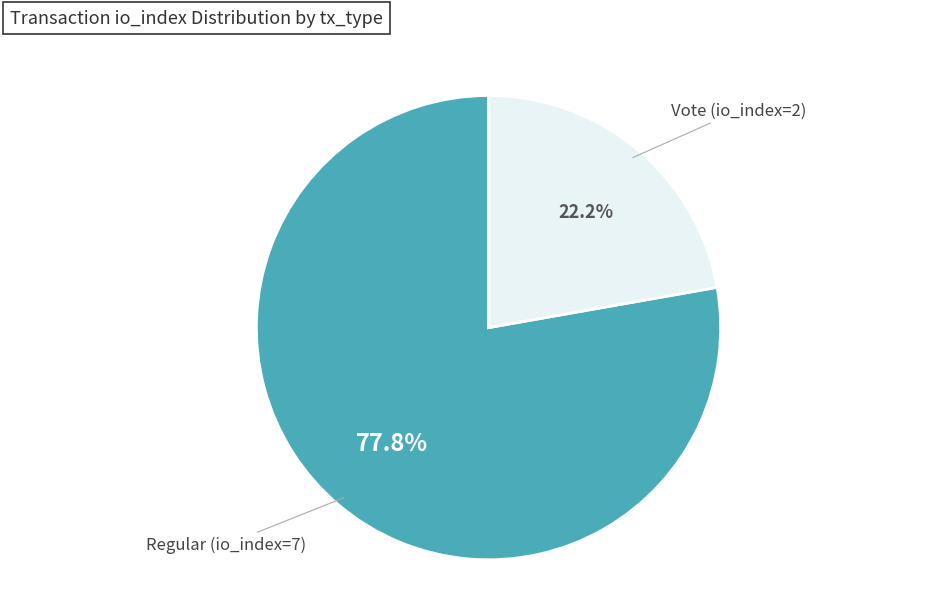

Does any single category account for the majority?

Yes